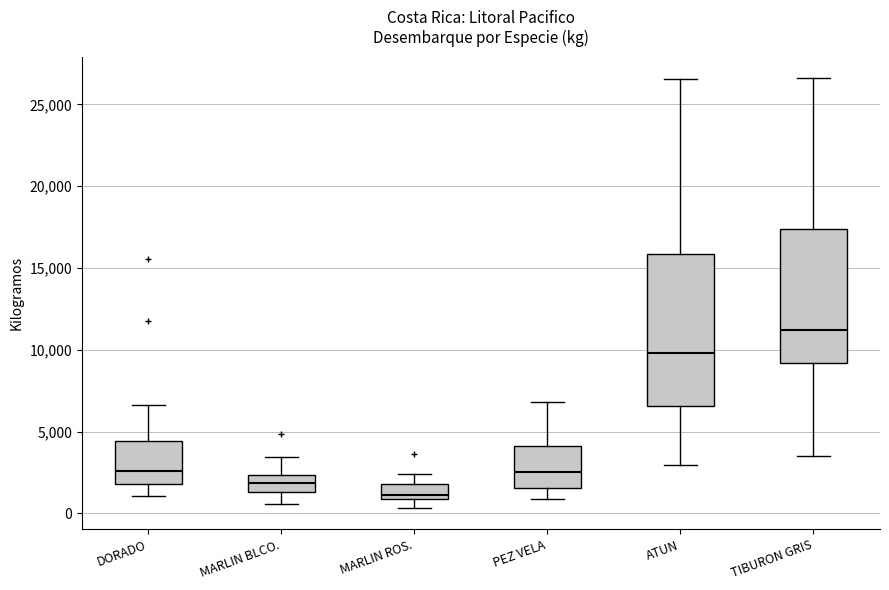

Reading left to right, read every box against the y-axis: the position of its median line, the range the box covers, and the ends of its whiskers. The values are not printed on the chart, so give them approximately, as read against the axis.

DORADO: median 2500, box 2000 to 4500, whiskers 1000 to 6500
MARLIN BLCO.: median 2000, box 1500 to 2500, whiskers 500 to 3500
MARLIN ROS.: median 1000 (just above the box's lower edge), box 1000 to 2000, whiskers 500 to 2500
PEZ VELA: median 2500, box 1500 to 4000, whiskers 1000 to 7000
ATUN: median 10000, box 6500 to 16000, whiskers 3000 to 26500
TIBURON GRIS: median 11000, box 9000 to 17500, whiskers 3500 to 26500